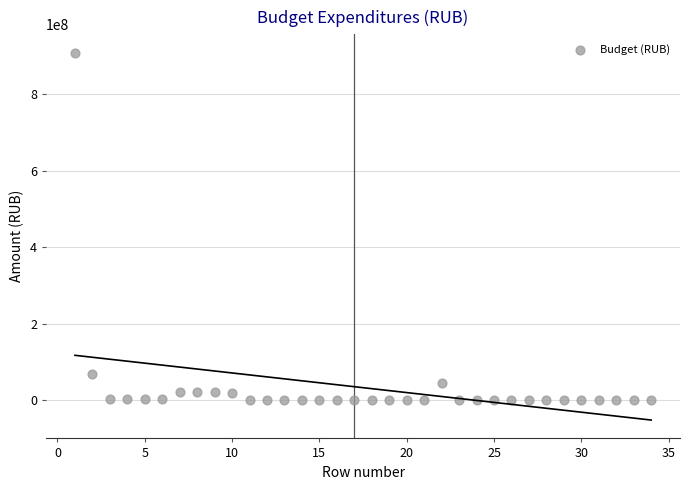

What Y value in the scatter plot is closest to 454466594?

69966683.0